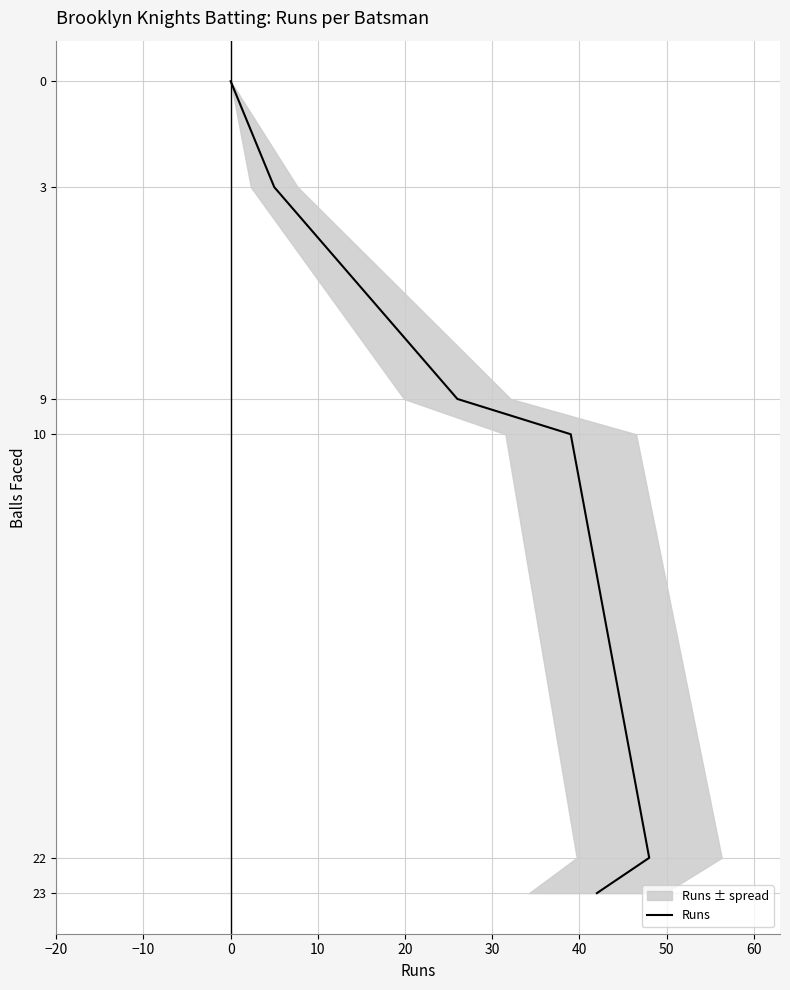

How many positive values are there?

5